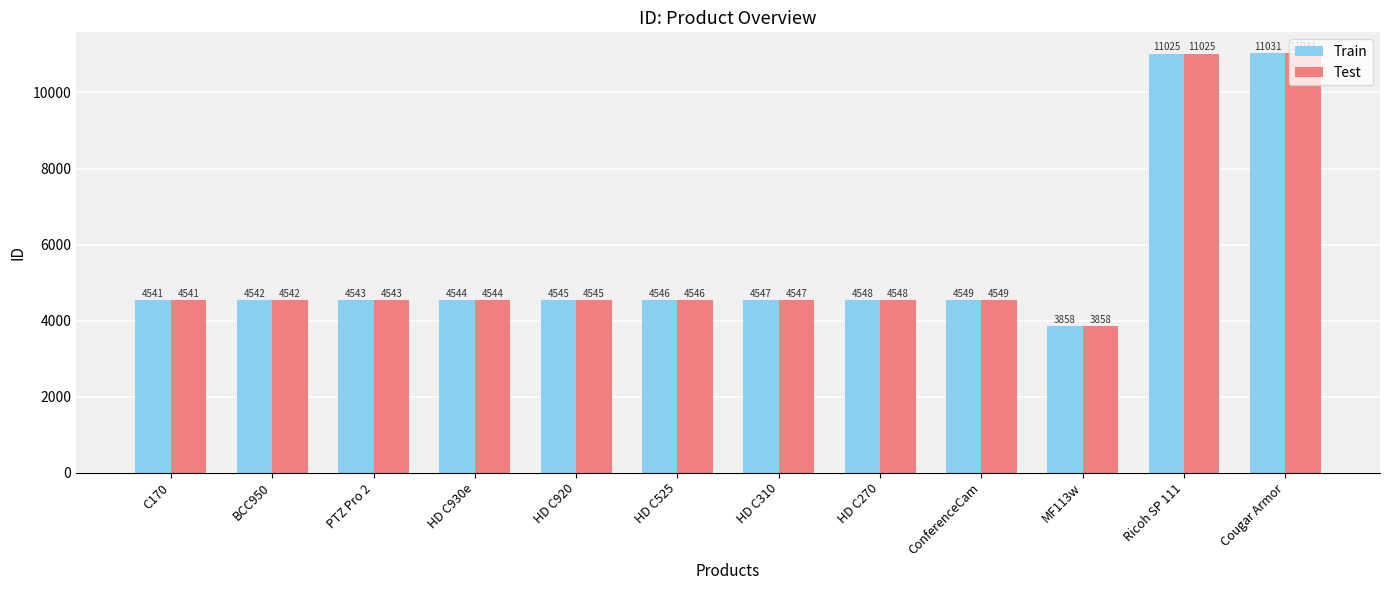

The value of Test at HD C310 is 4547. True or false?

True